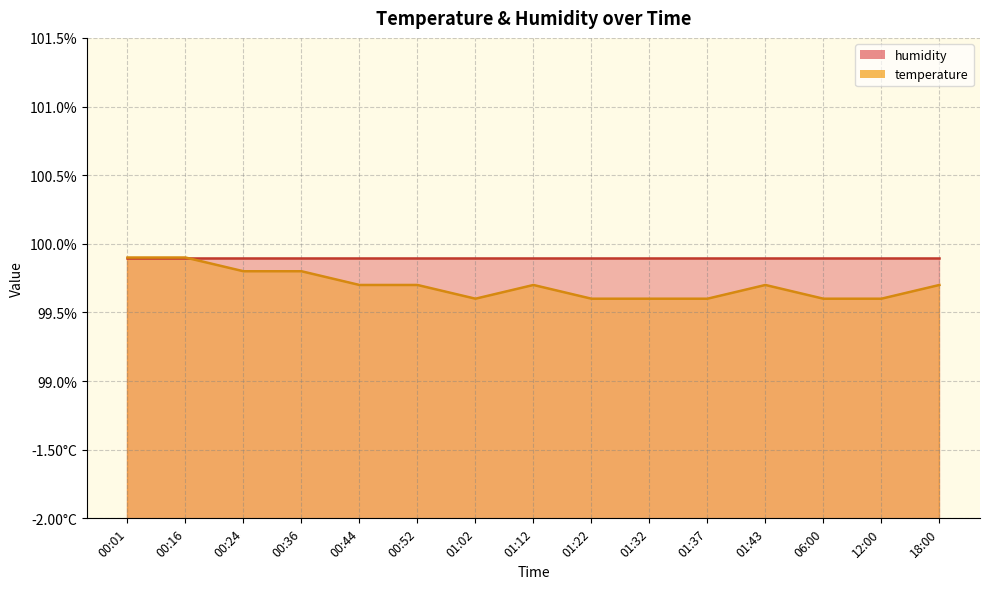

What is the change in value from 00:24 to 12:00?

-0.2